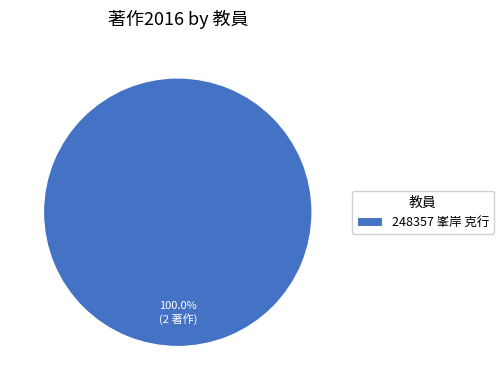

How many segments does this pie chart have?

1